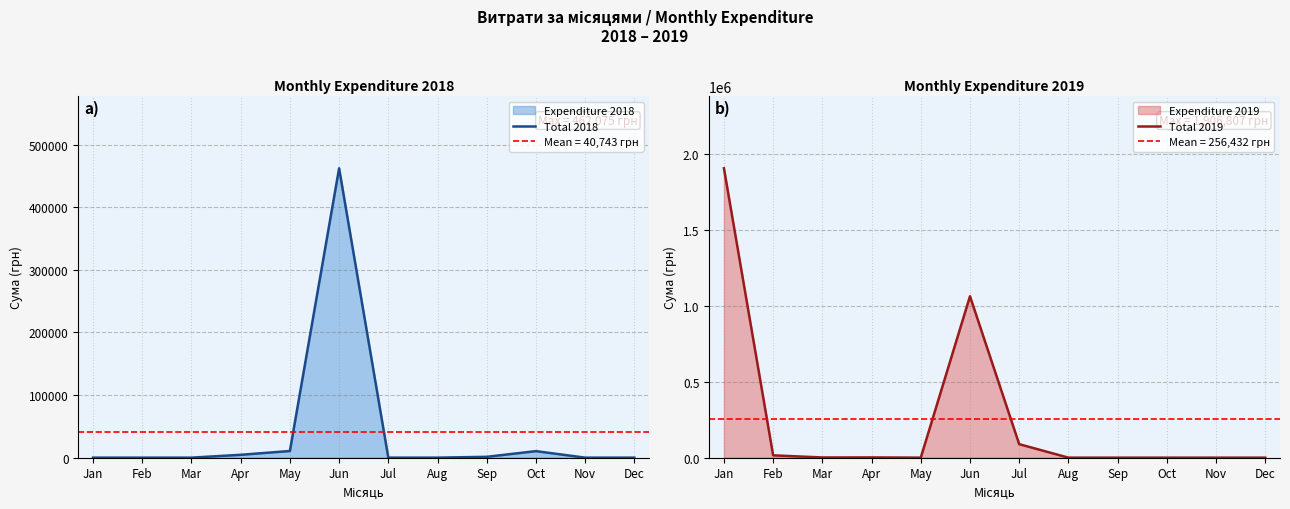

List the labels in order of Total 2018 value, smallest first.

Jan, Feb, Mar, Jul, Aug, Nov, Dec, Sep, Apr, Oct, May, Jun